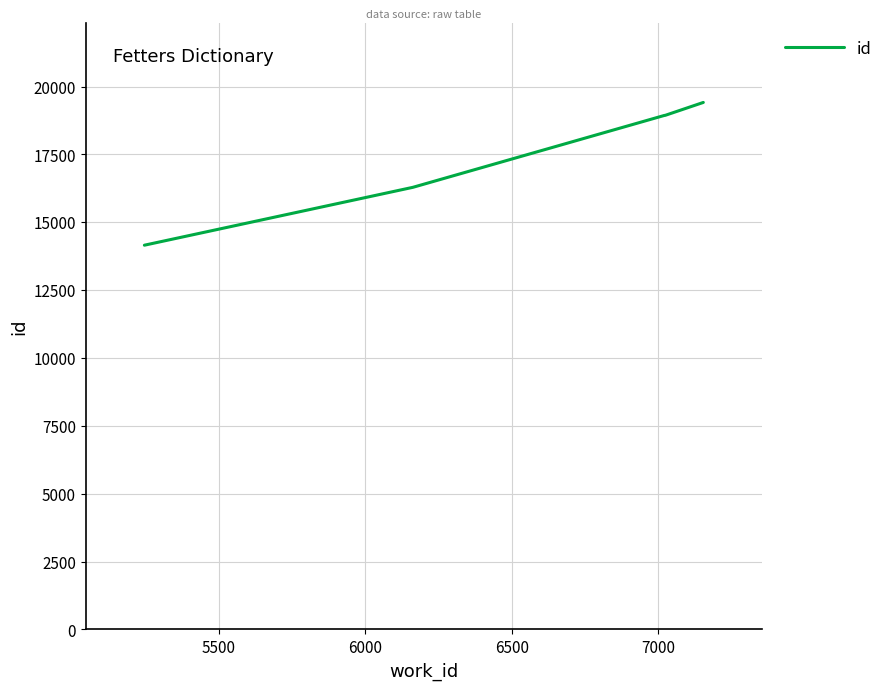

How many lines are shown in the chart?

1